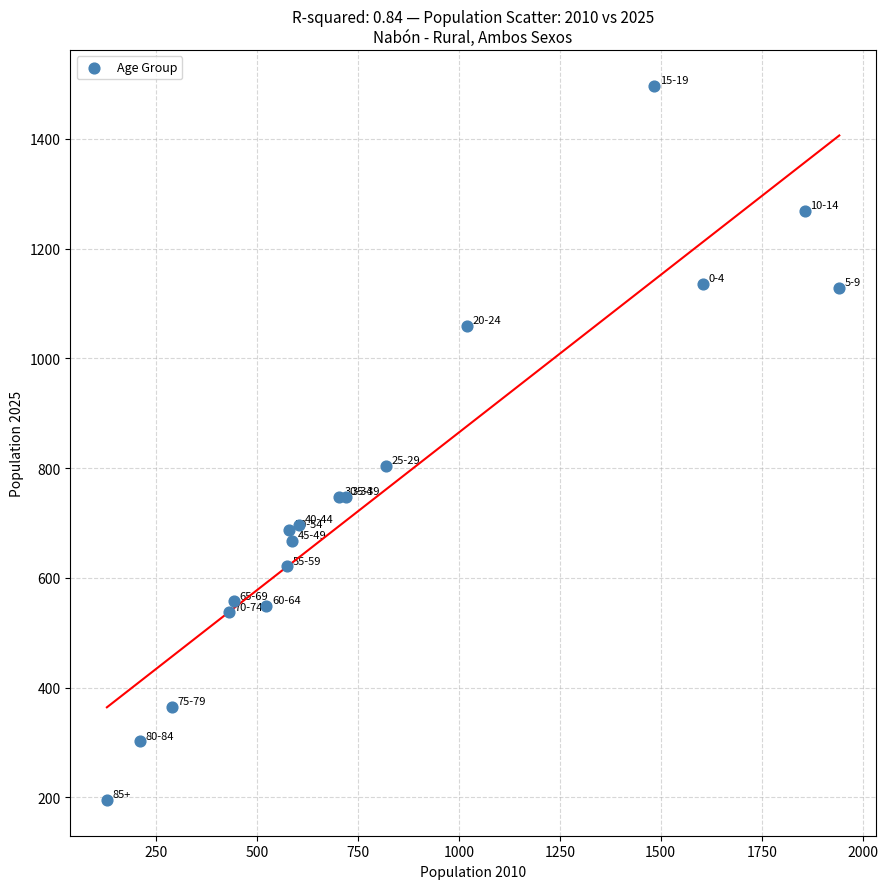

What Y value in the scatter plot is closest to 846?

804